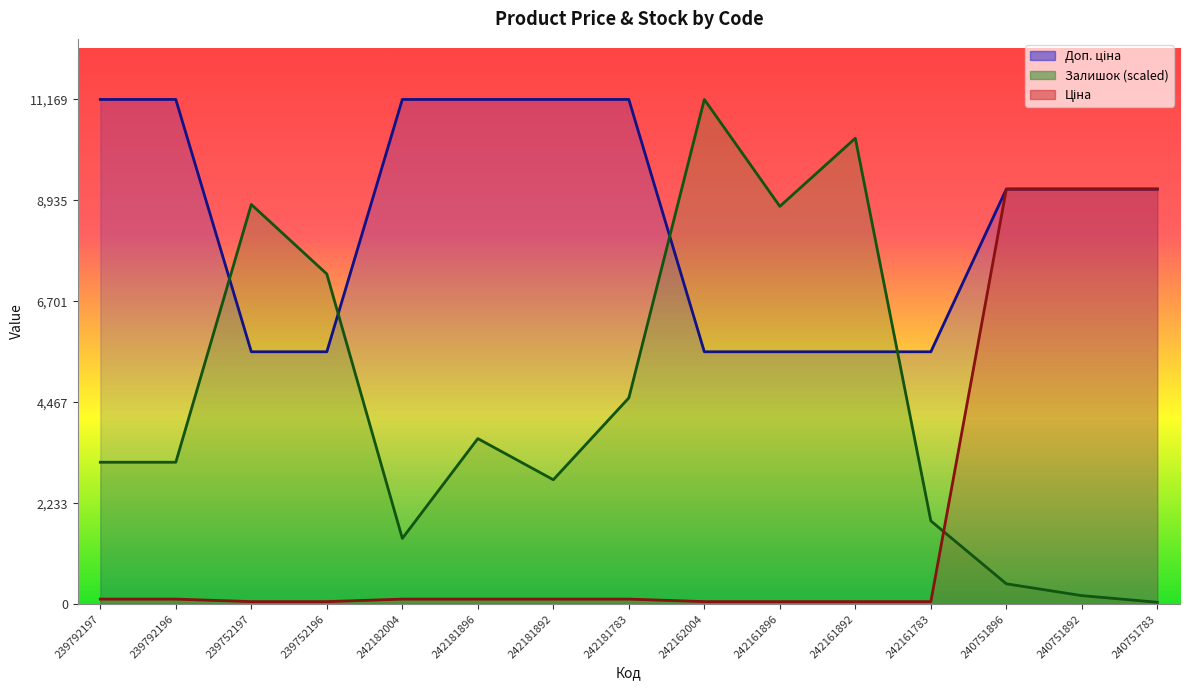

Which series ends up on top after the final intersection of Ціна and Залишок?

Ціна